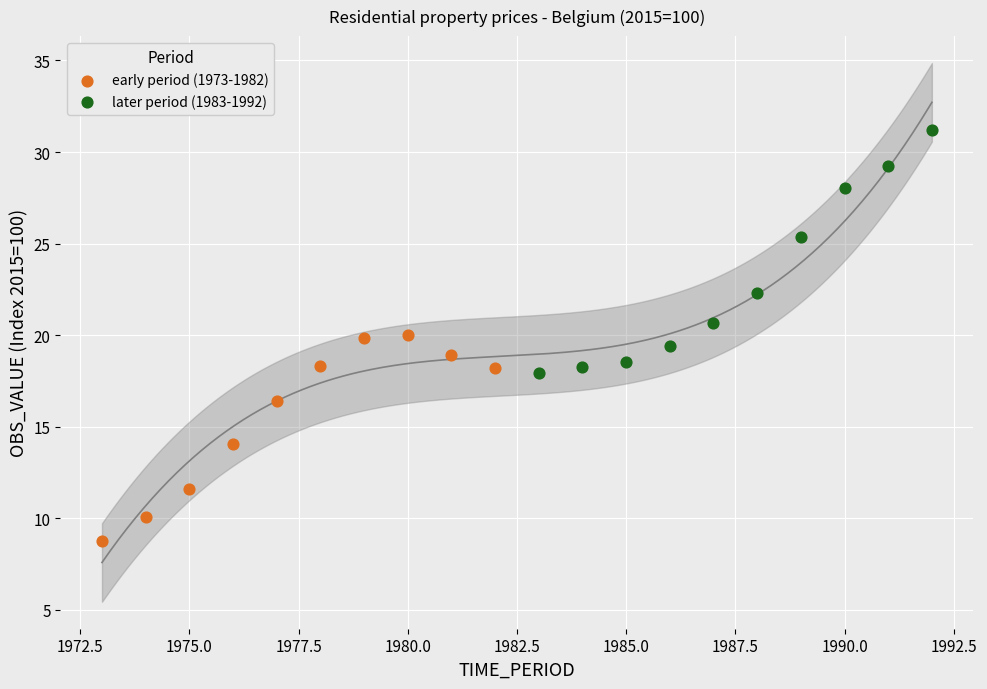

Which series contains the lowest Y value?

early period (1973-1982)